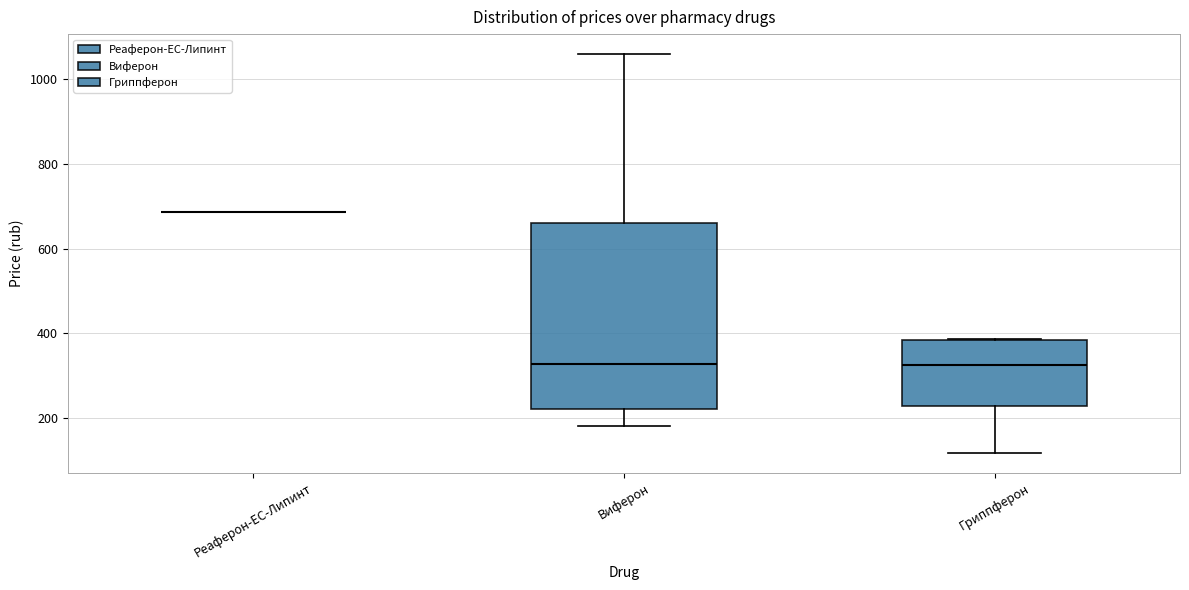

Reading left to right, read every box against the y-axis: the position of its median line, the range the box covers, and the ends of its whiskers. The values are not printed on the chart, so give them approximately, as read against the axis.

Реаферон-ЕС-Липинт: box collapsed to a line at 680, whiskers 680 to 680
Виферон: median 320, box 220 to 660, whiskers 180 to 1060
Гриппферон: median 320, box 220 to 380, whiskers 120 to 380